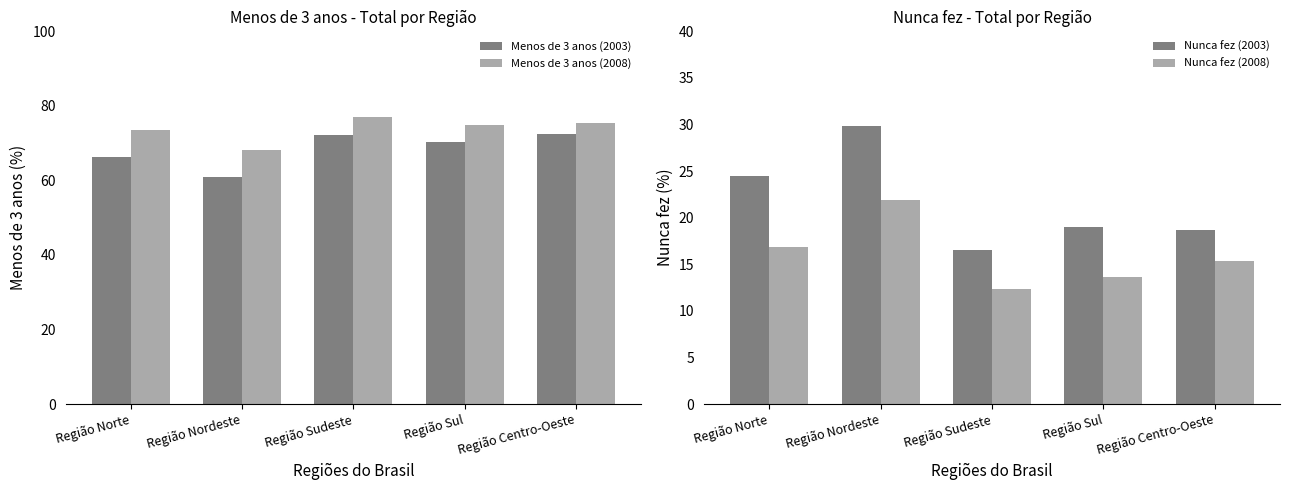

Which has a higher value, Região Centro-Oeste or Região Nordeste?

Região Centro-Oeste